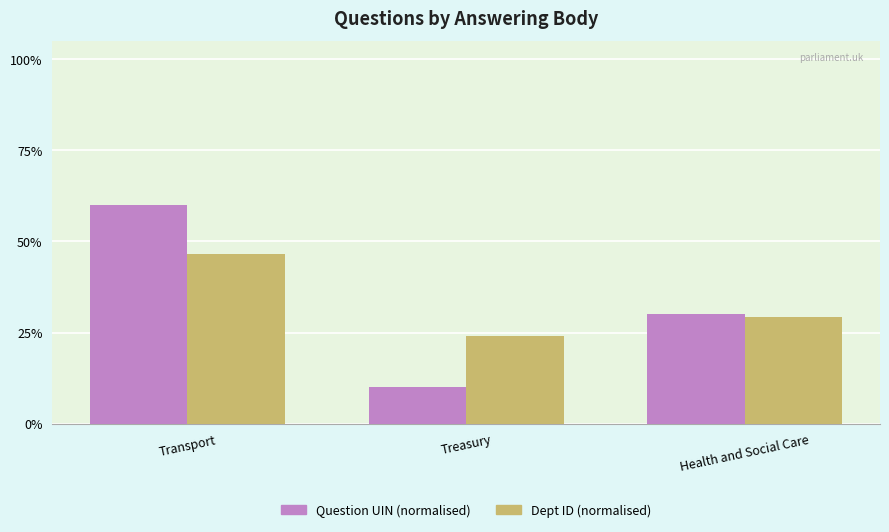

Is the value of Dept ID (normalised) at Treasury greater than the value of Question UIN (normalised) at Health and Social Care?

No